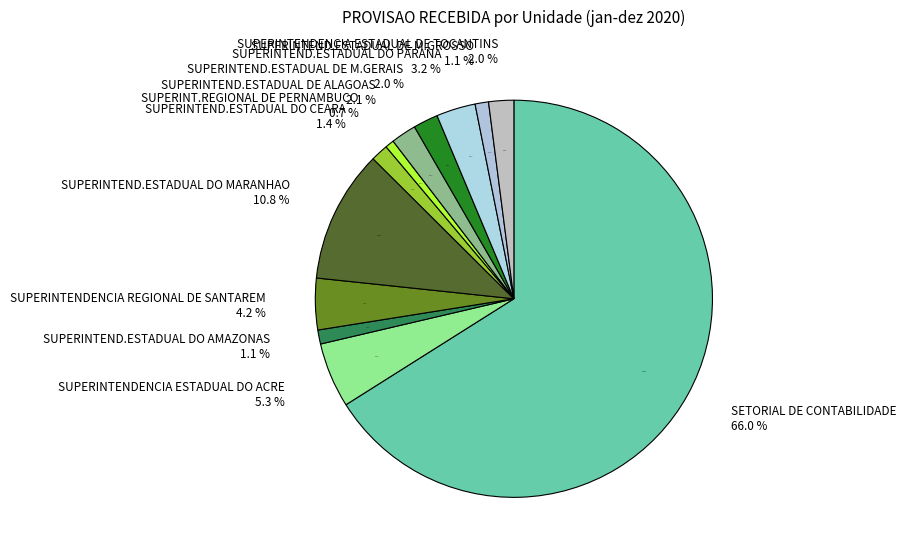

What is the majority slice?

SETORIAL DE CONTABILIDADE